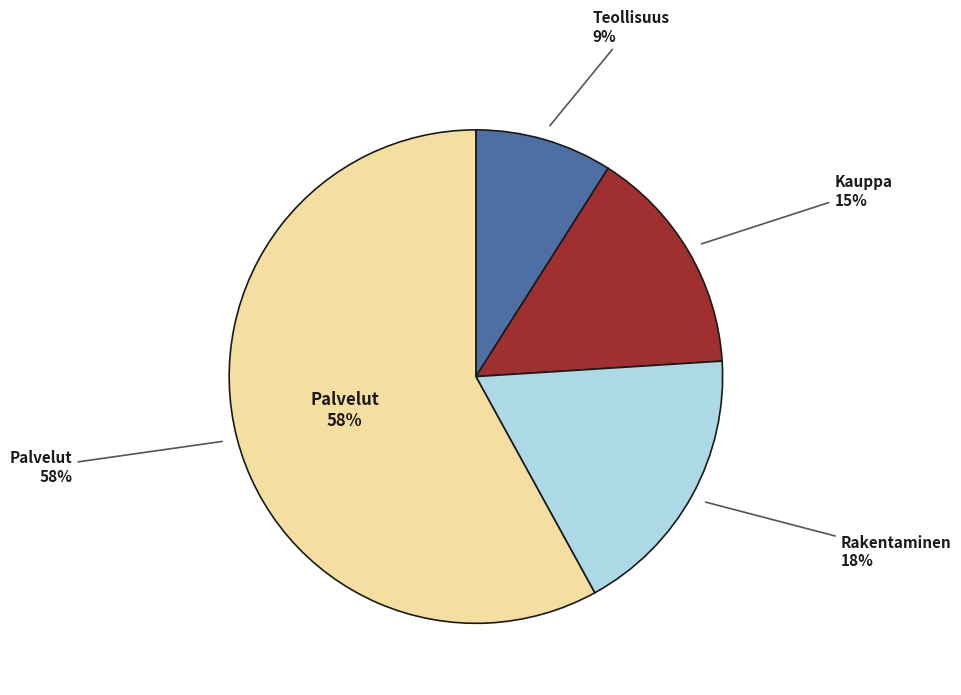

Is it true that Kauppa is 15% of the pie?

True